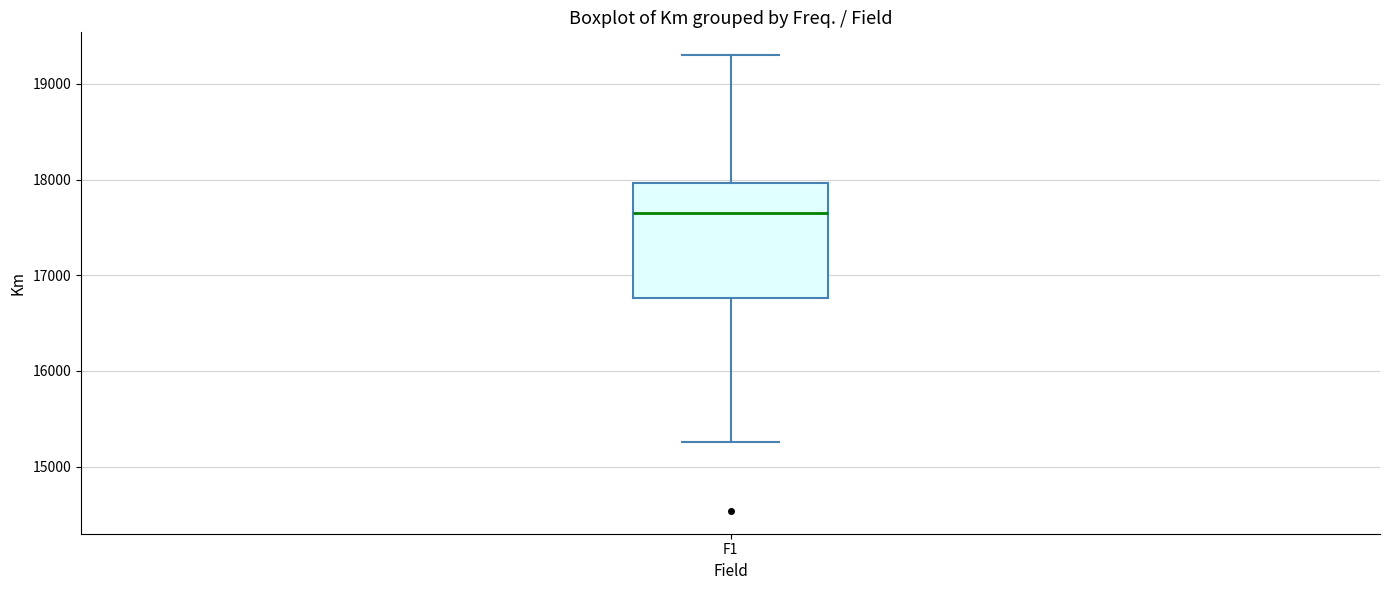

Transcribe this box plot: give where the median line is, the range the box spans, and where the two whiskers end, as read against the y-axis. The values are not printed on the chart, so give them approximately, as read against the axis.

median 17700, box 16800 to 18000, whiskers 15300 to 19300